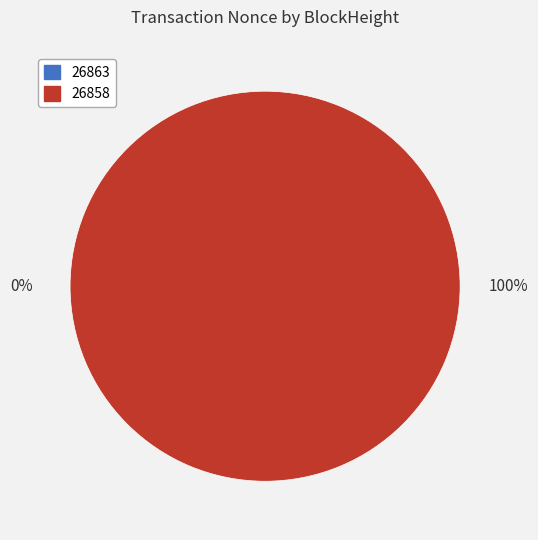

How many slices are in this pie chart?

2